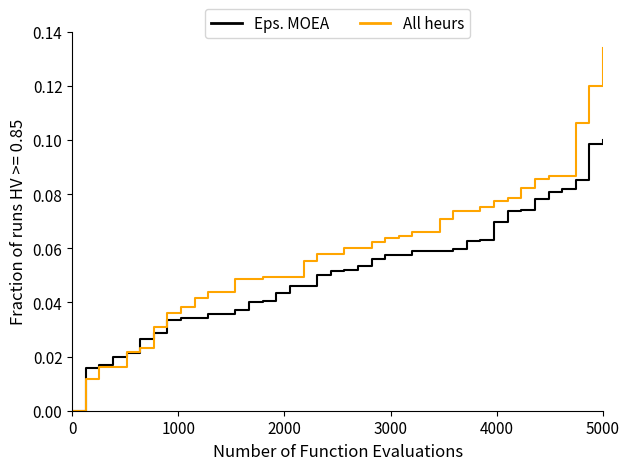

What is the label of the 37th point from the left?

36